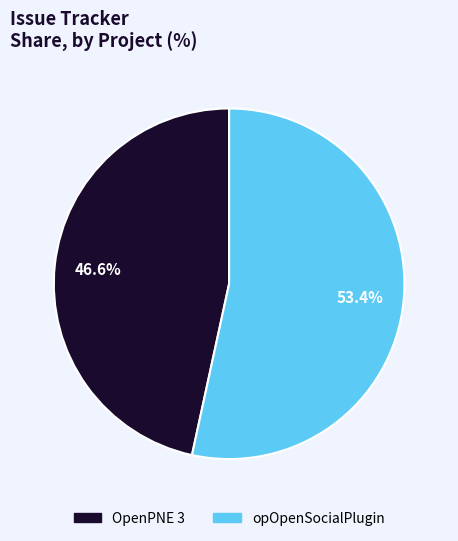

What is the ratio of the value at OpenPNE 3 to the value at opOpenSocialPlugin?

0.9